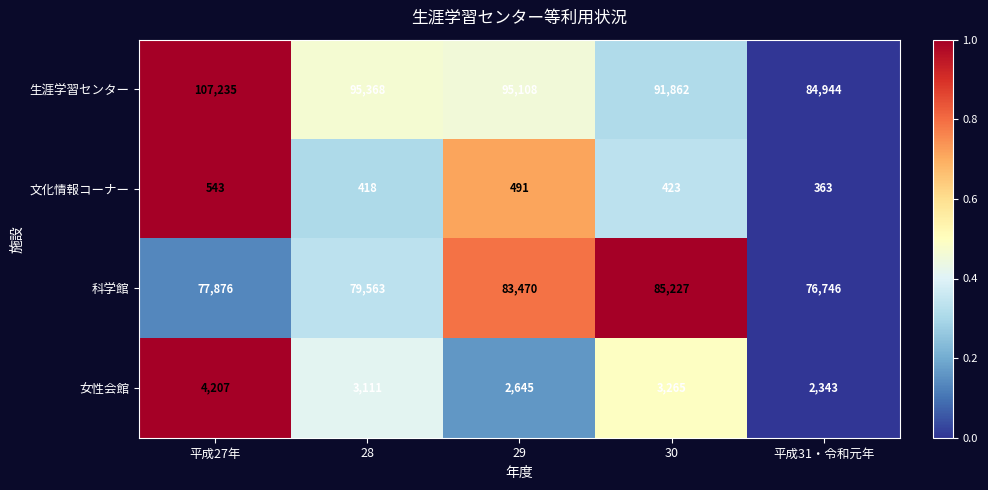

Which series changed the most between 28 and 29?

科学館